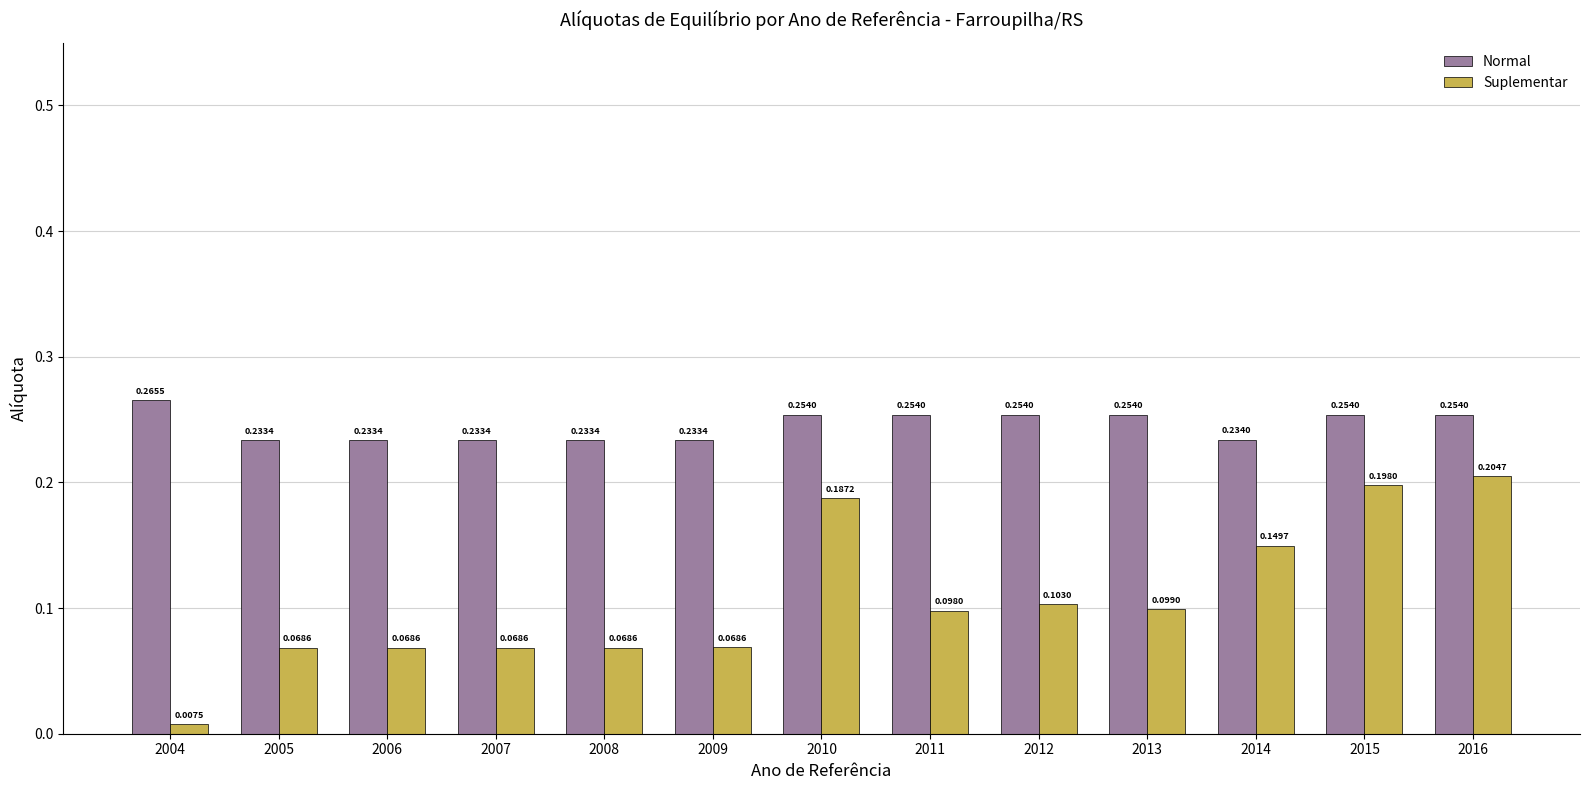

What is the sum of all Normal values?

3.2